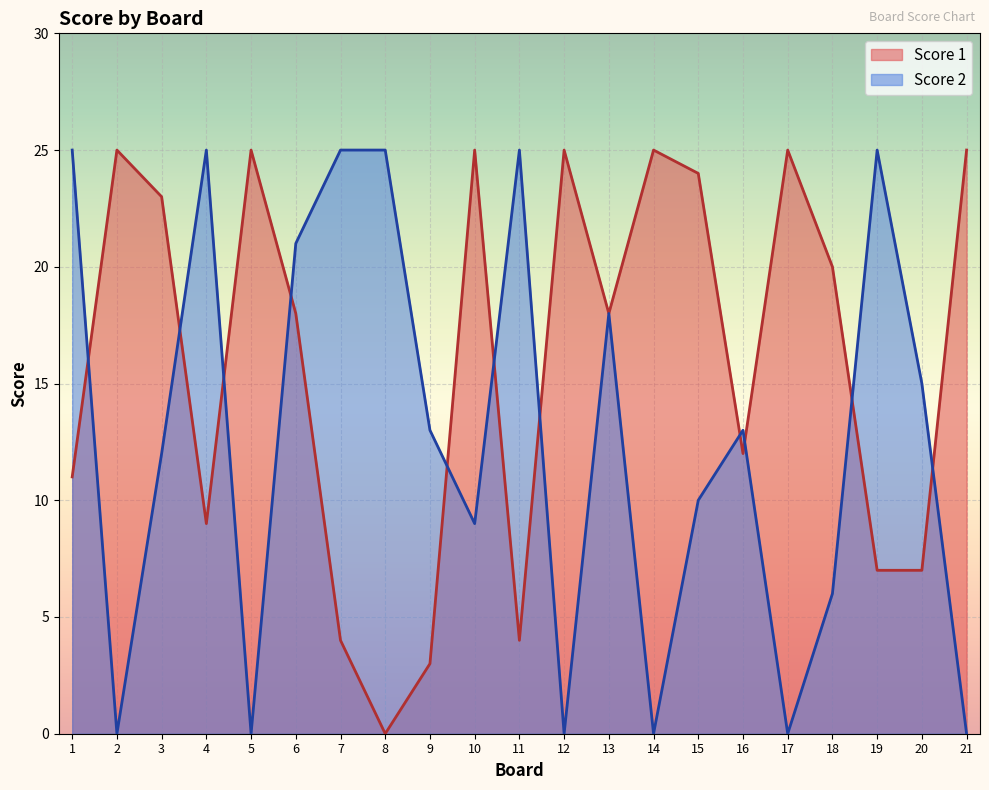

Where is the first local minimum for Score 1?

4